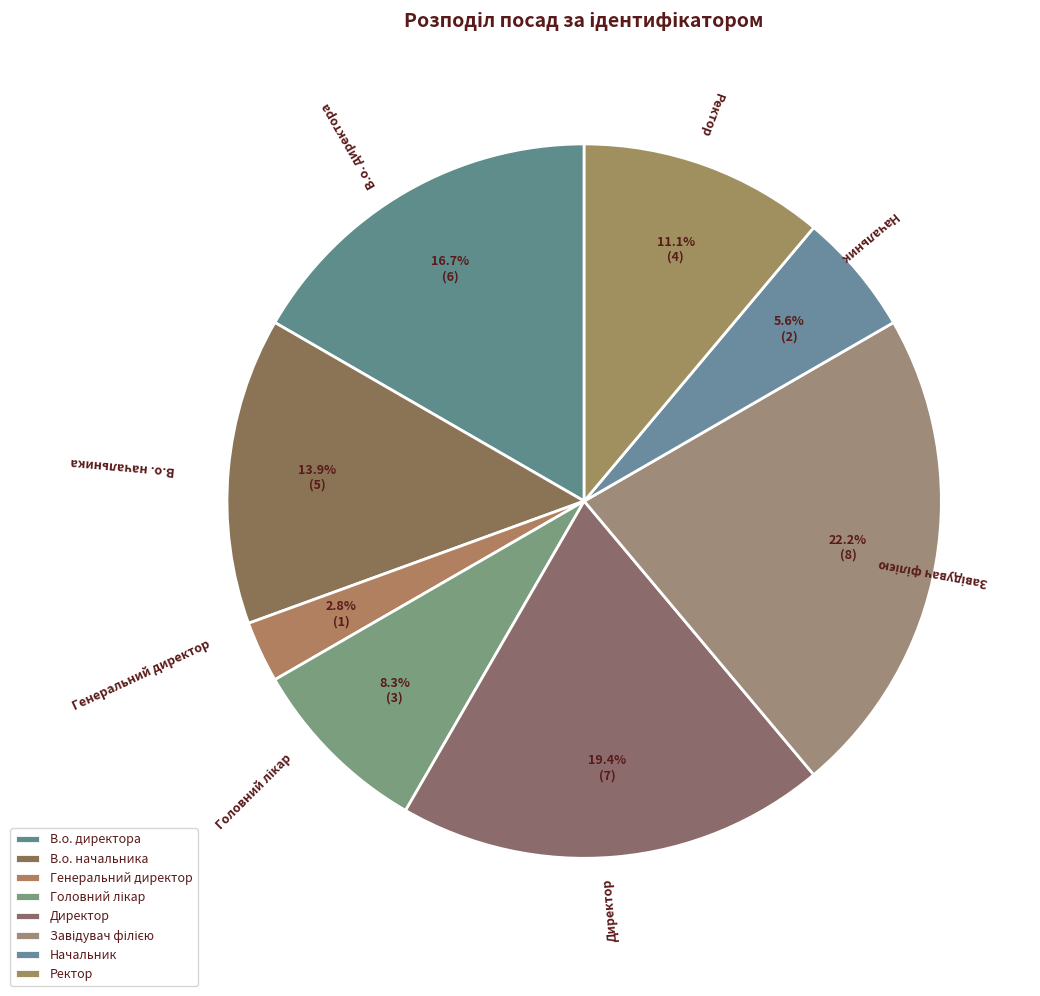

What is the smallest slice in the pie chart?

Генеральний директор